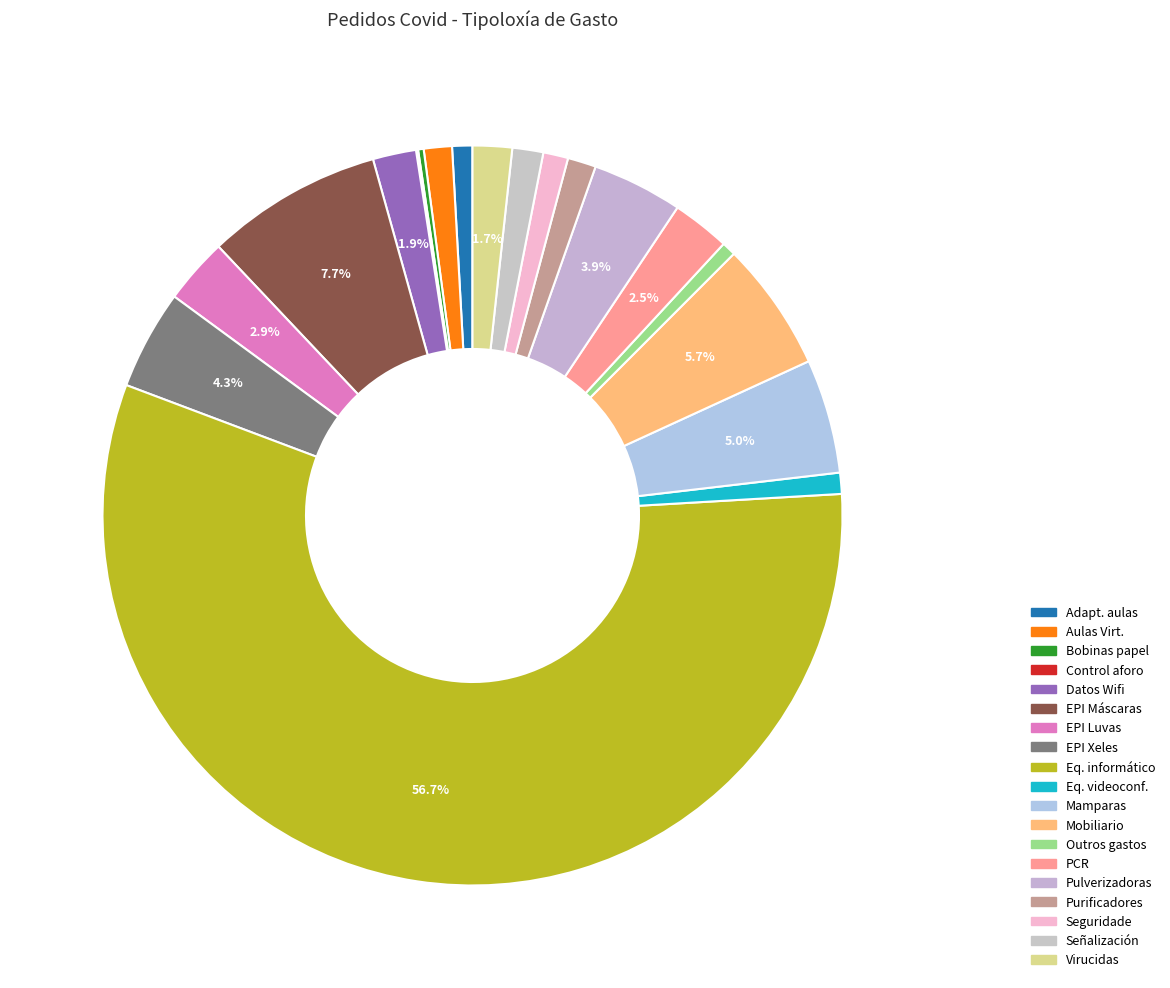

Count the number of slices in the pie.

19